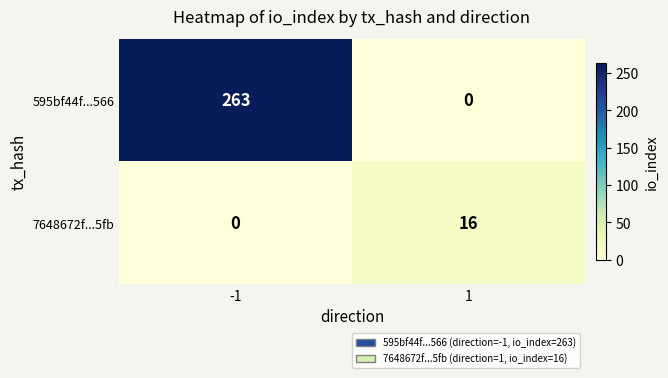

What is the sum of the 595bf44f...566 values at 1 and -1?

263